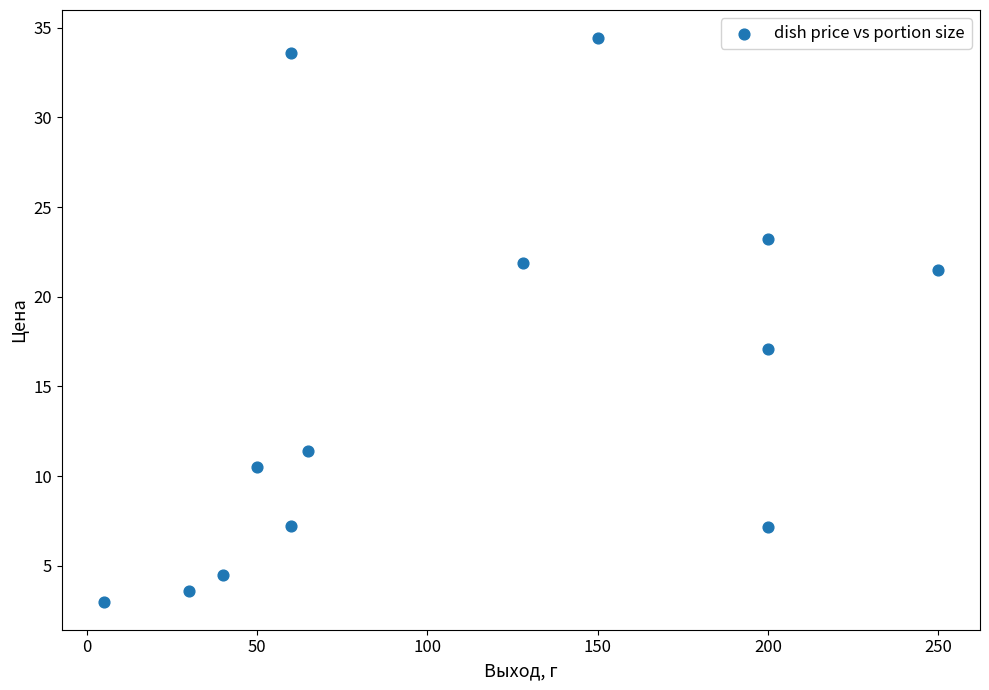

What Y value in the scatter plot is closest to 18?

17.1